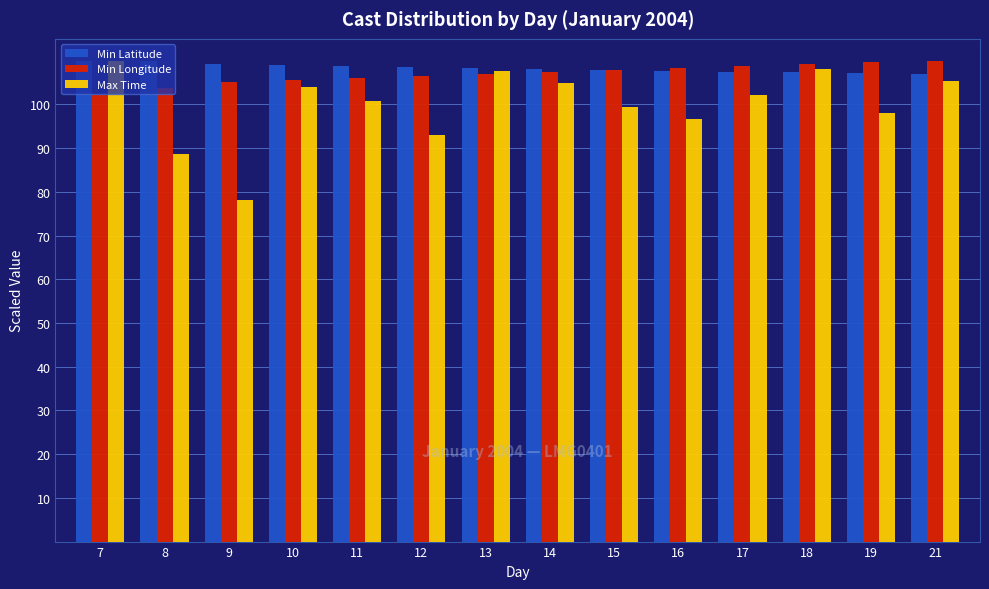

The Min Latitude series shows 42.7 at 12. True or false?

False